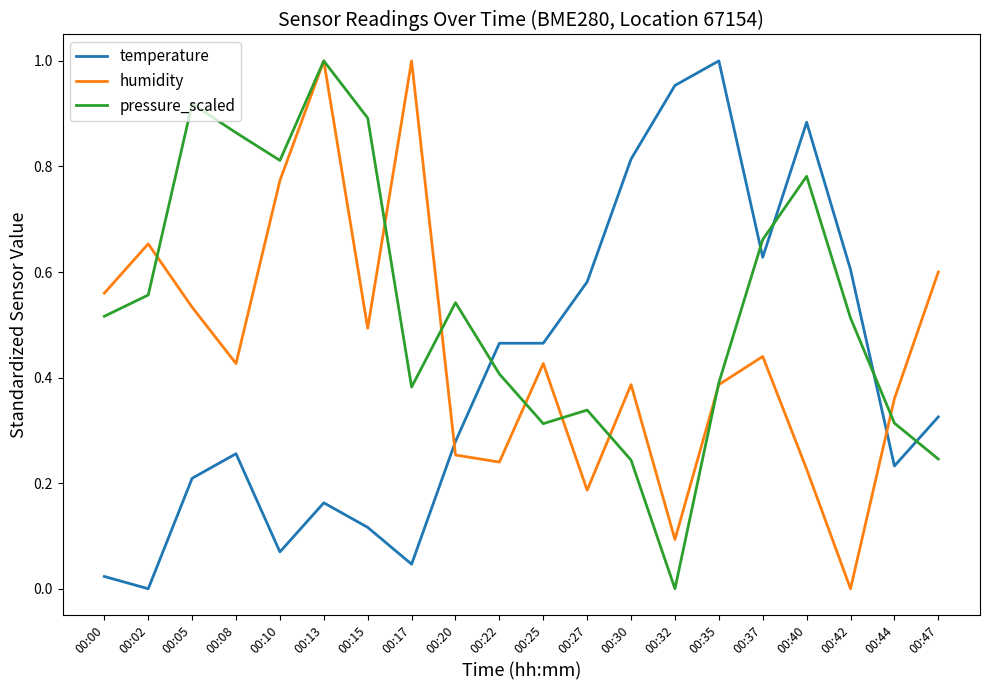

At which label does temperature reach its minimum?

00:02